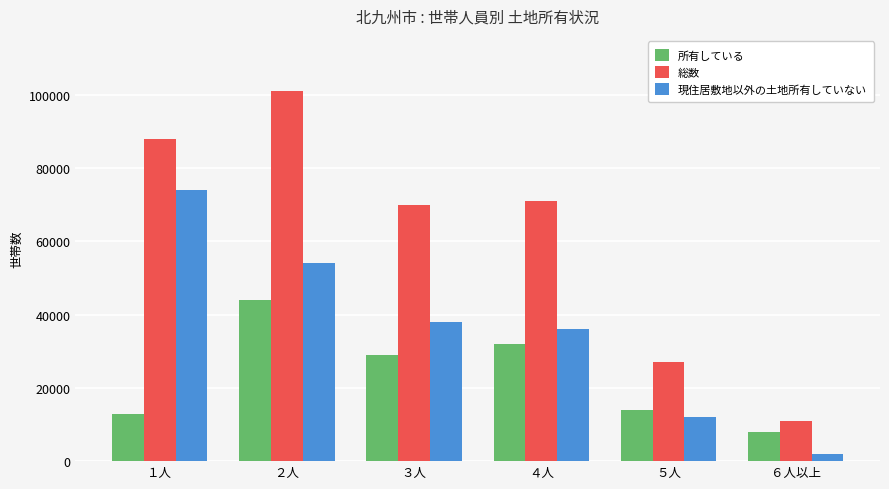

Rank the series by their average value, from highest to lowest.

総数, 現住居敷地以外の土地所有していない, 所有している